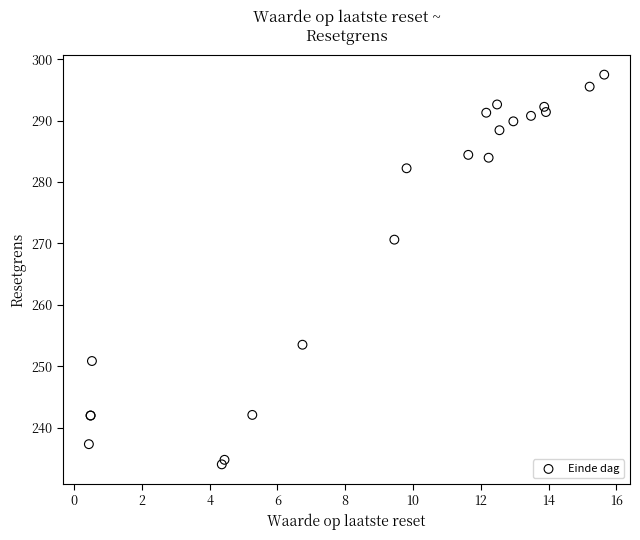

What Y value in the scatter plot is closest to 265?

270.6